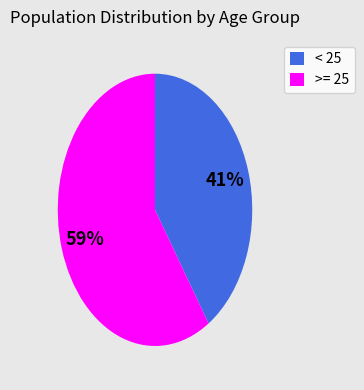

Does < 25 account for over 50% of the chart?

No